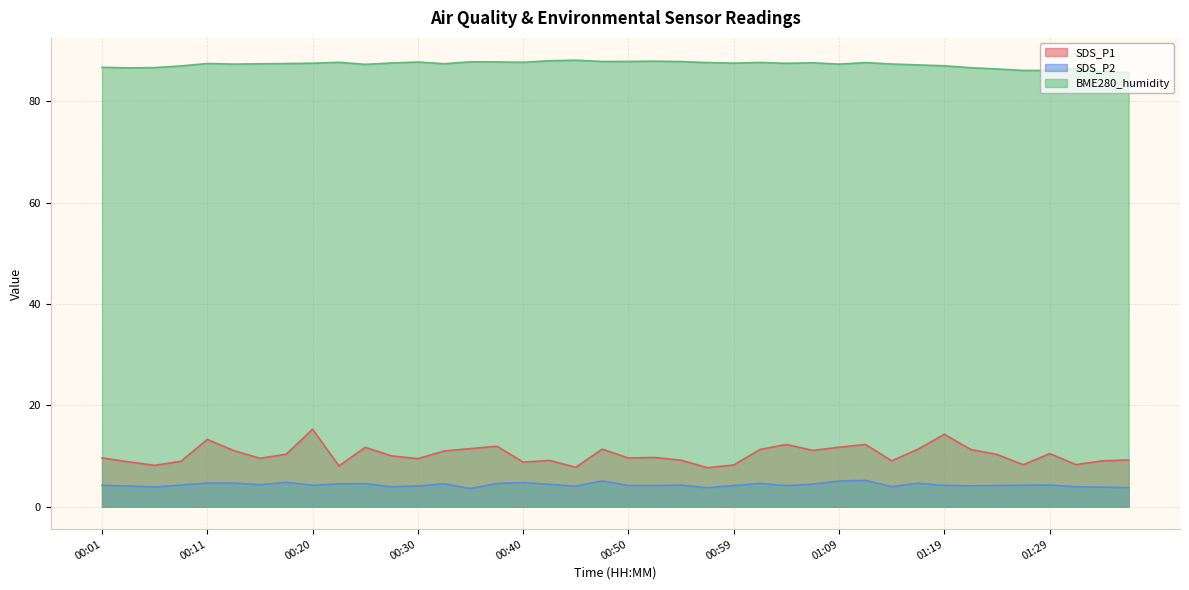

Reading left to right, extract all data points from this chart.

SDS_P1: 9.7	8.9	8.2	9.0	13.3	11.1	9.6	10.4	15.3	8.1	11.7	10.1	9.5	11.0	11.5	11.9	8.8	9.2	7.8	11.4	9.6	9.7	9.2	7.7	8.2	11.3	12.3	11.1	11.8	12.3	9.1	11.4	14.3	11.3	10.3	8.3	10.5	8.3	9.1	9.2
SDS_P2: 4.2	4.1	3.9	4.3	4.7	4.7	4.3	4.8	4.2	4.5	4.6	4.0	4.1	4.5	3.6	4.6	4.8	4.4	4.1	5.1	4.2	4.2	4.3	3.8	4.2	4.6	4.2	4.5	5.1	5.2	4.0	4.7	4.2	4.1	4.2	4.2	4.3	4.0	3.9	3.8
BME280_humidity: 86.7	86.6	86.7	87.0	87.5	87.3	87.4	87.5	87.5	87.7	87.3	87.6	87.8	87.4	87.8	87.8	87.7	88.0	88.1	87.9	87.9	87.9	87.8	87.6	87.5	87.7	87.5	87.6	87.3	87.6	87.4	87.2	87.0	86.6	86.4	86.1	86.1	86.4	85.8	85.7